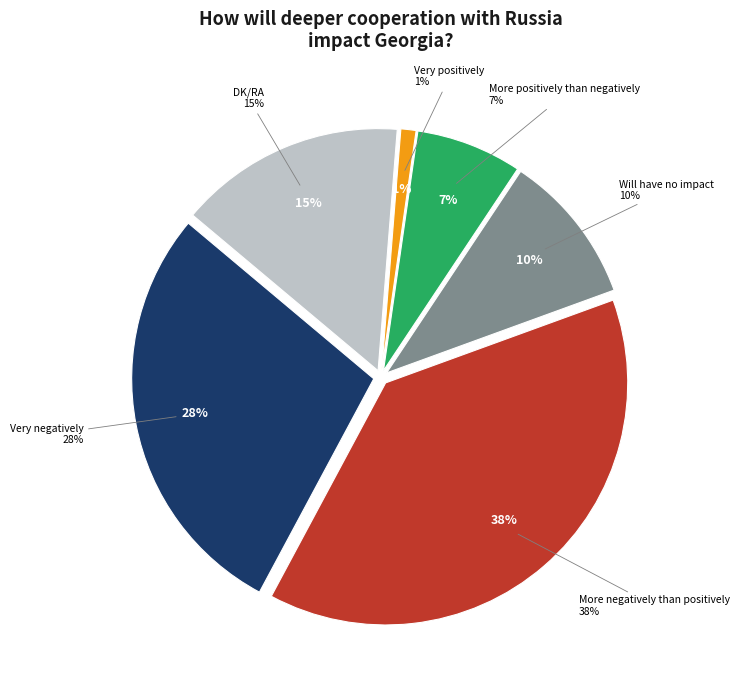

How many slices are in this pie chart?

6